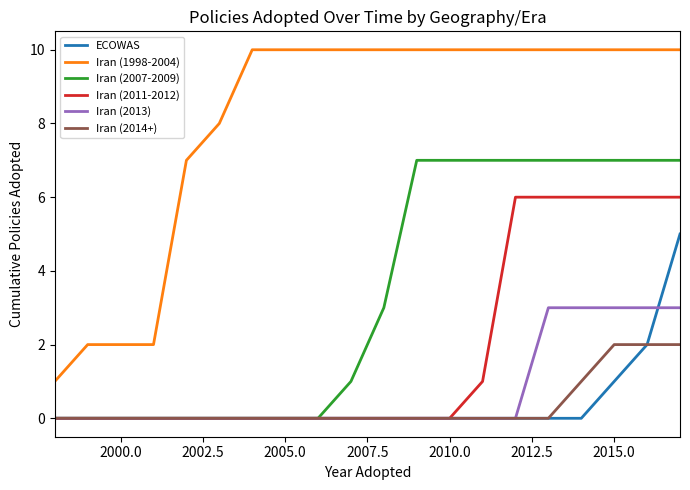

Does the chart display data point markers on the line(s)?

No